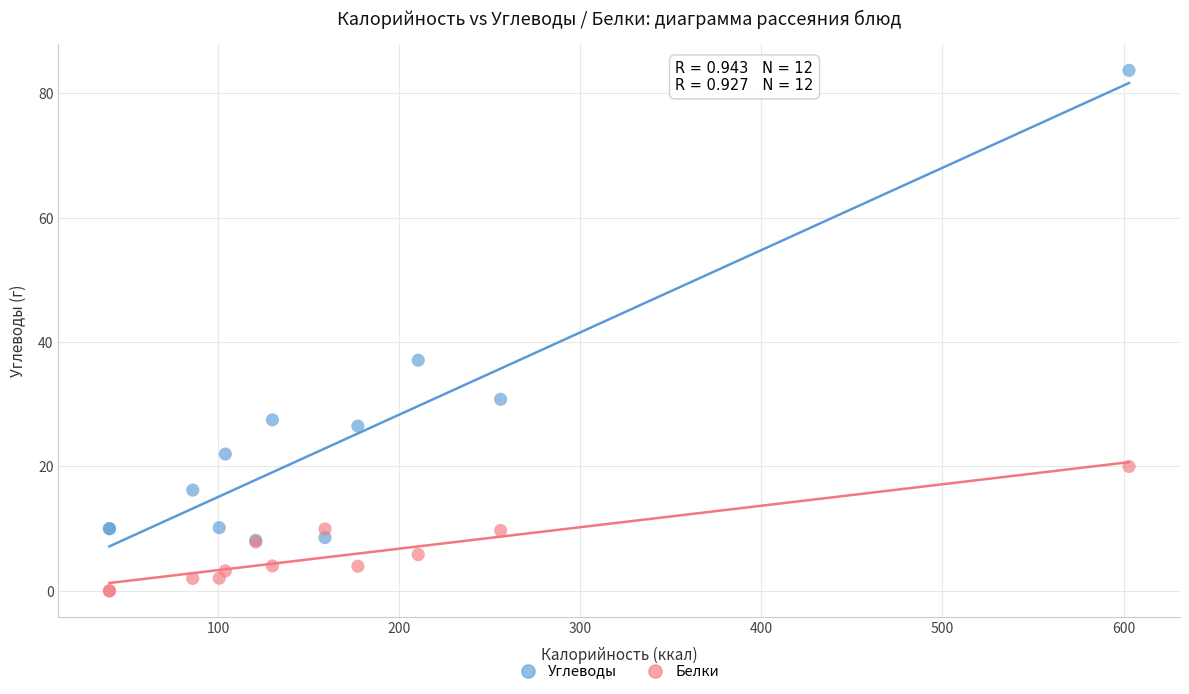

Across all series, what Y value is closest to 41?

37.1